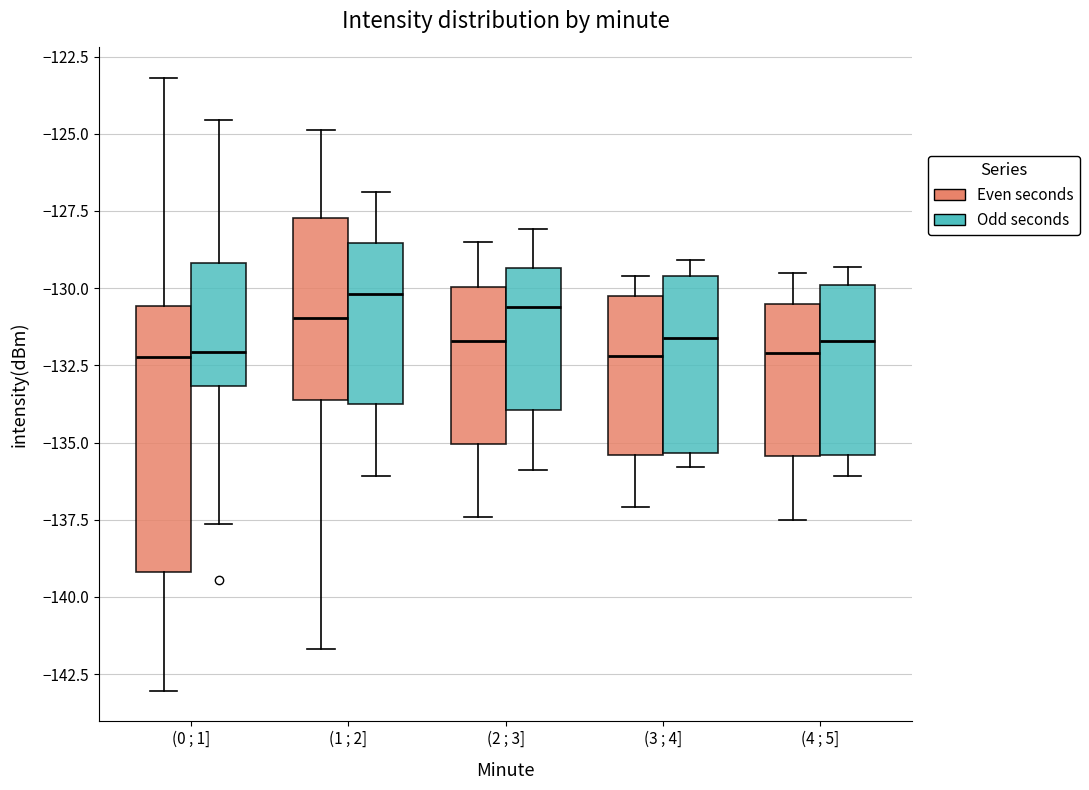

Which box is the tallest, from its lower edge to its upper edge?

(0 ; 1] (Even seconds)